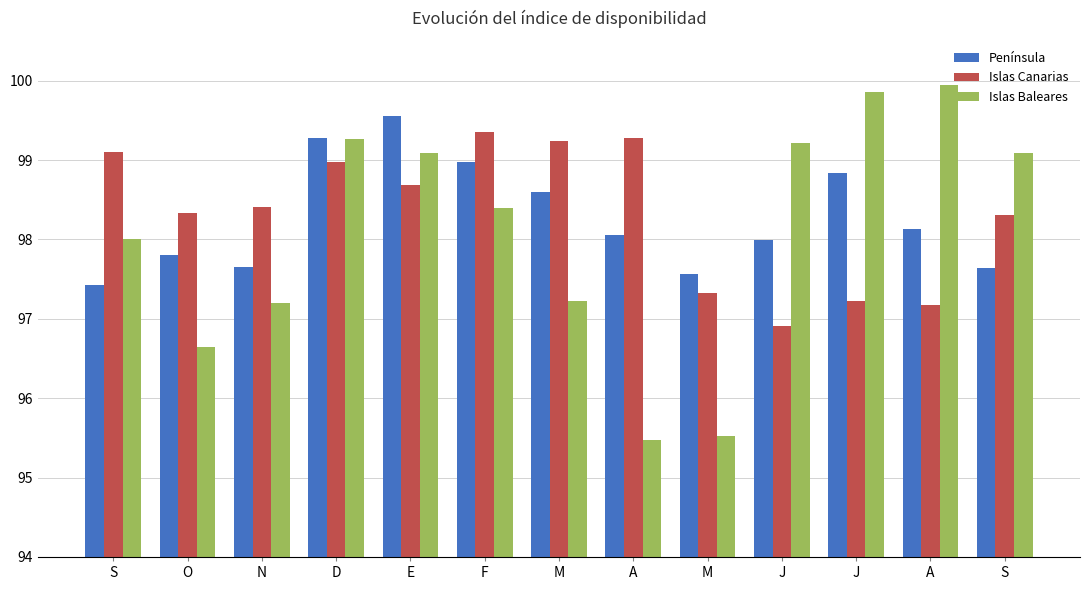

The Islas Canarias series shows 145.9 at M. True or false?

False